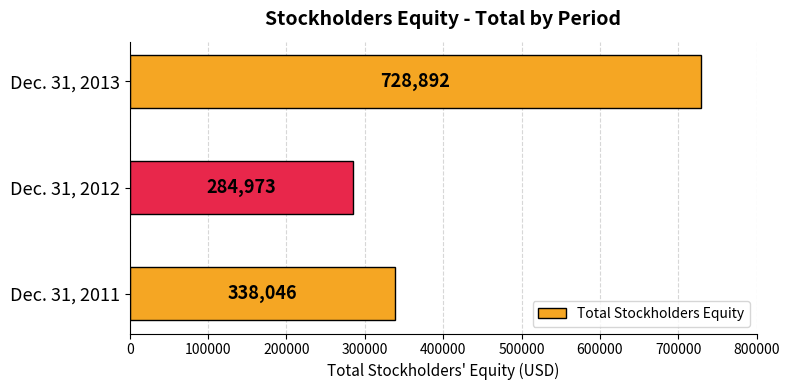

Count the number of data series in this chart.

1